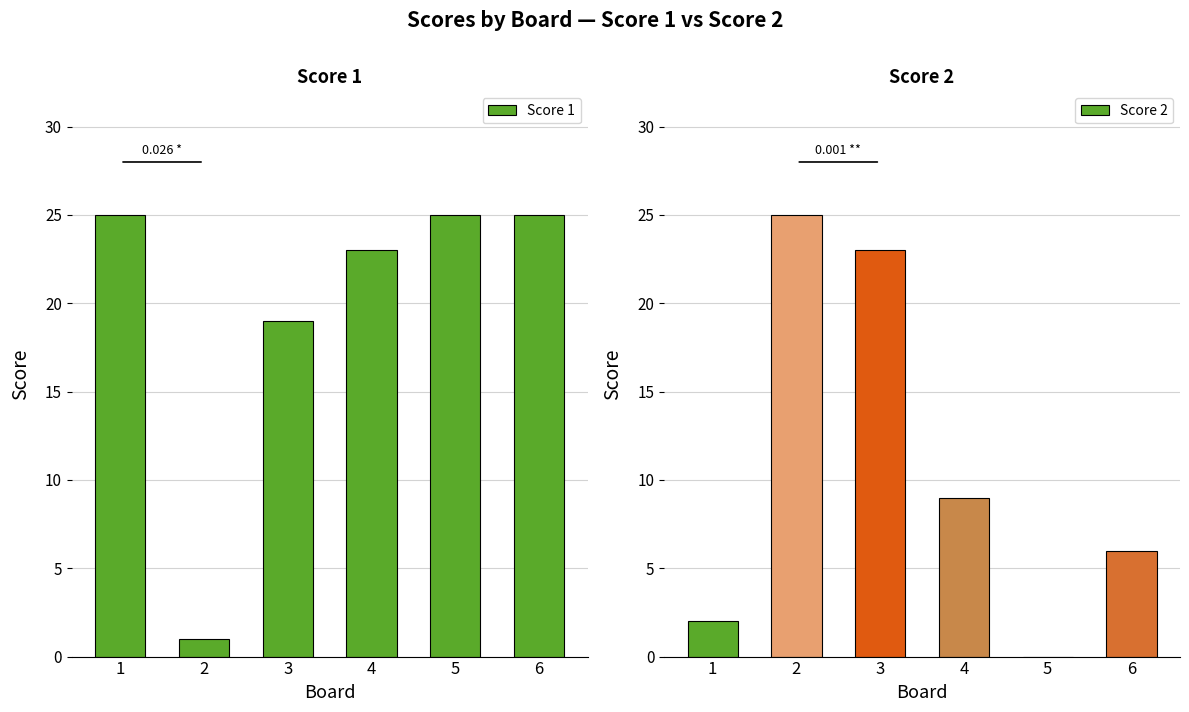

What is the difference between the maximum and minimum values in the Score 2 series?

25